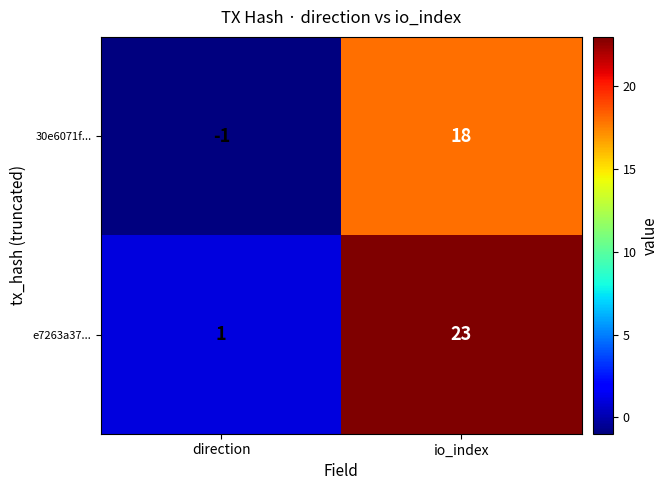

Reading left to right, what are all the values shown in this chart?

30e6071f...: -1	18
e7263a37...: 1	23